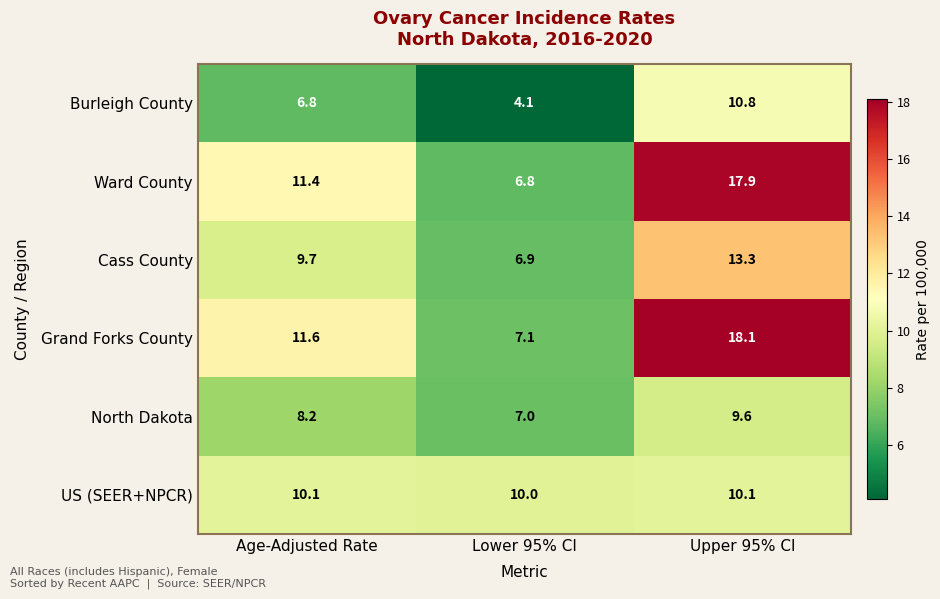

How many data points in Grand Forks County are above 11?

2